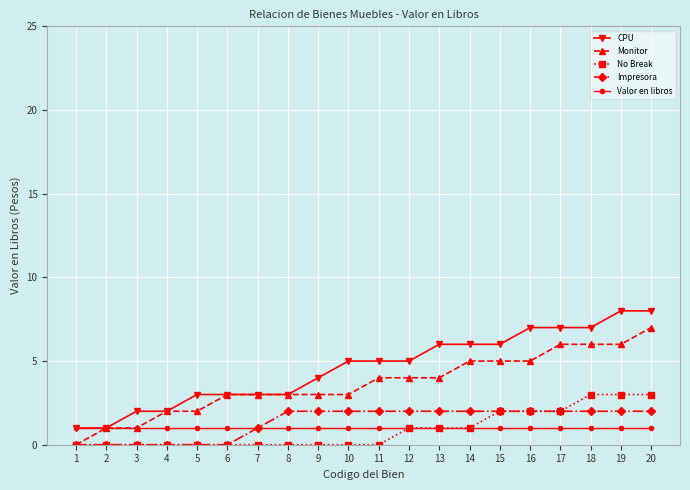

The value of Monitor at 7 is 3. True or false?

True